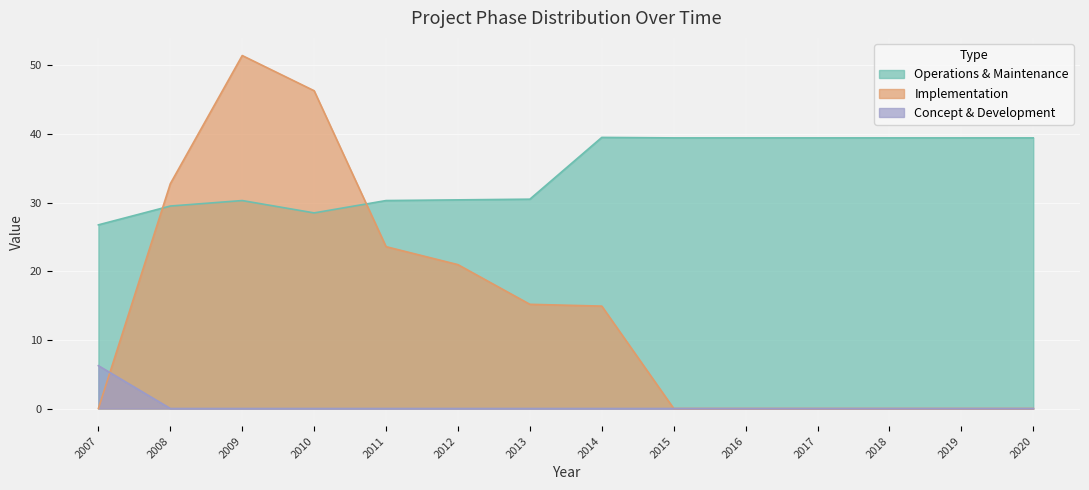

What are all the series names shown in the legend?

Operations & Maintenance, Implementation, Concept & Development